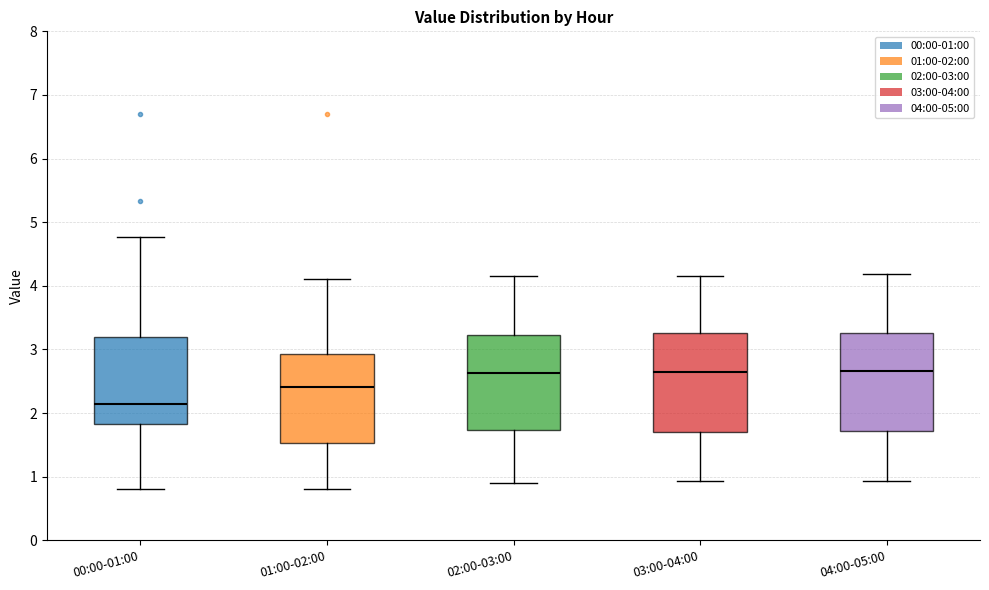

Reading left to right, transcribe this box plot: for each box, give where its median line is, the range the box spans, and where its two whiskers end, as read against the y-axis. The values are not printed on the chart, so give them approximately, as read against the axis.

00:00-01:00: median 2.2, box 1.8 to 3.2, whiskers 0.8 to 4.8
01:00-02:00: median 2.4, box 1.5 to 2.9, whiskers 0.8 to 4.1
02:00-03:00: median 2.6, box 1.7 to 3.2, whiskers 0.9 to 4.2
03:00-04:00: median 2.6, box 1.7 to 3.3, whiskers 0.9 to 4.2
04:00-05:00: median 2.7, box 1.7 to 3.3, whiskers 0.9 to 4.2